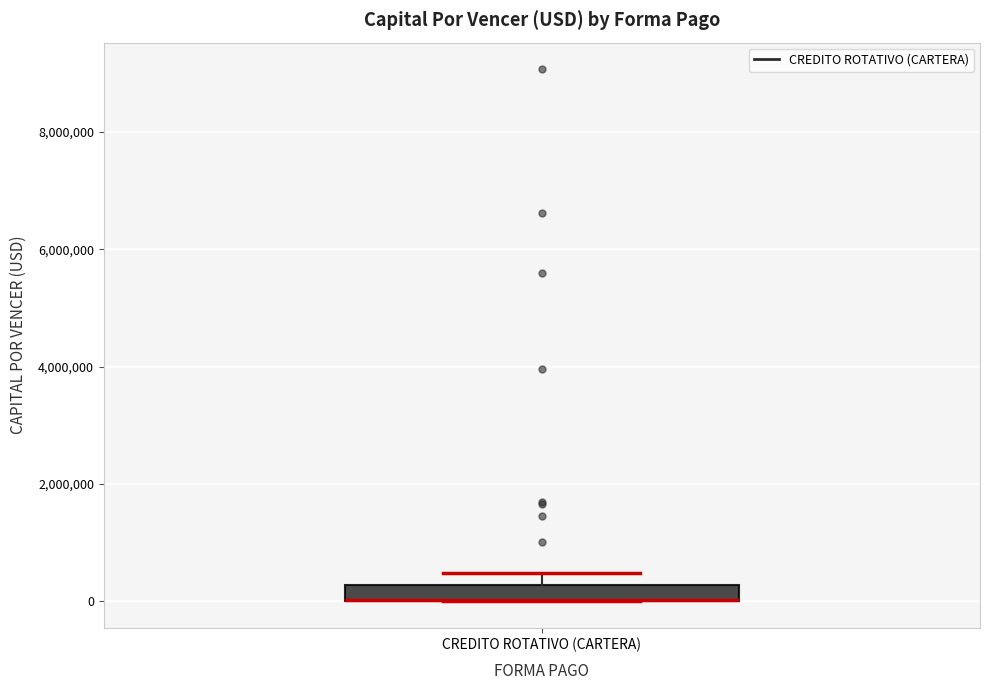

Where is the lower edge of the box for CREDITO ROTATIVO (CARTERA) on the y-axis? The values are not printed on the chart, so give them approximately, as read against the axis.

0